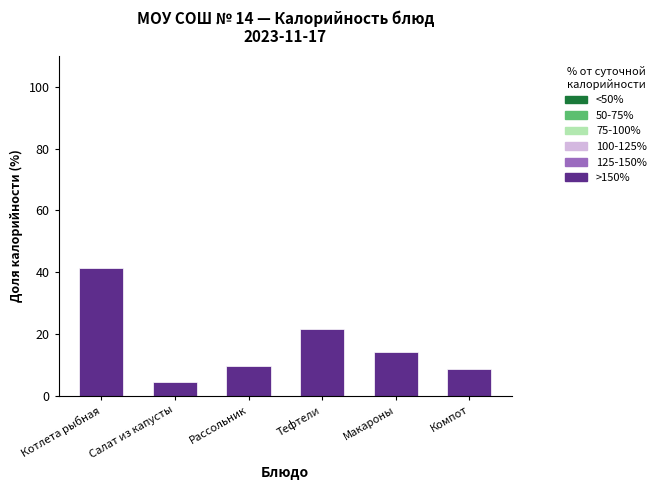

Are the bars horizontal?

No